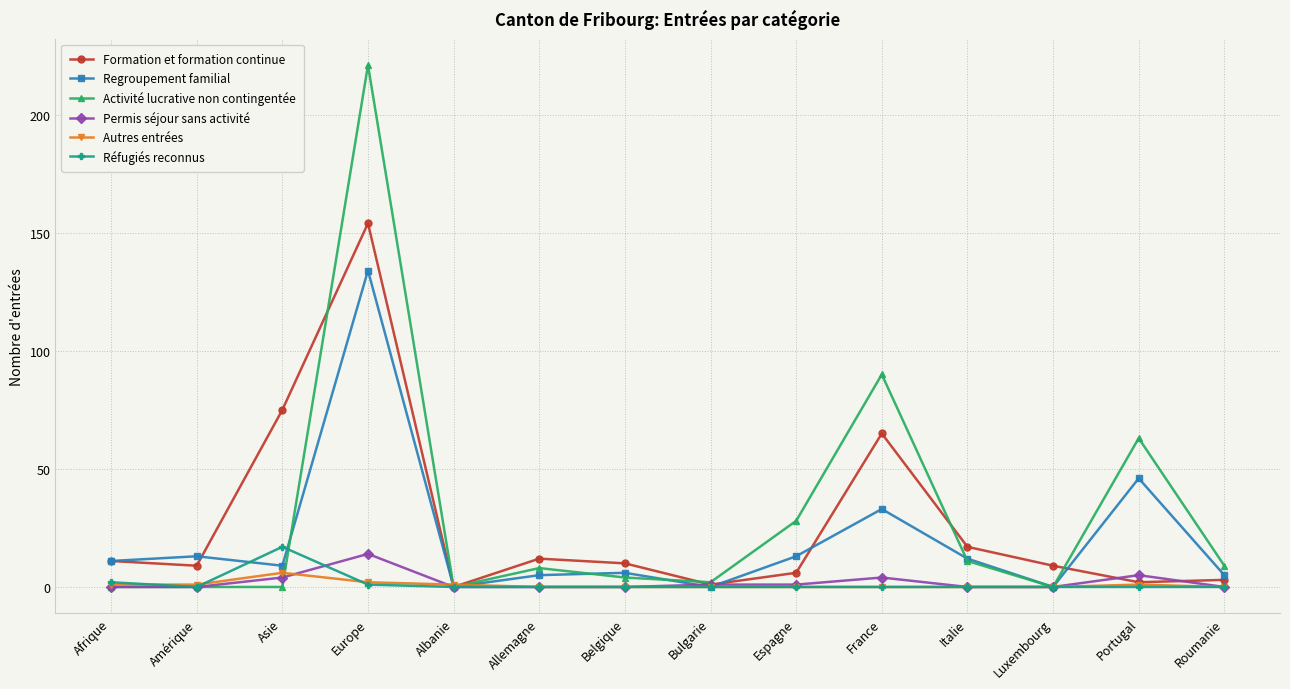

True or false: Formation et formation continue has more than 2 interior local peaks.

True